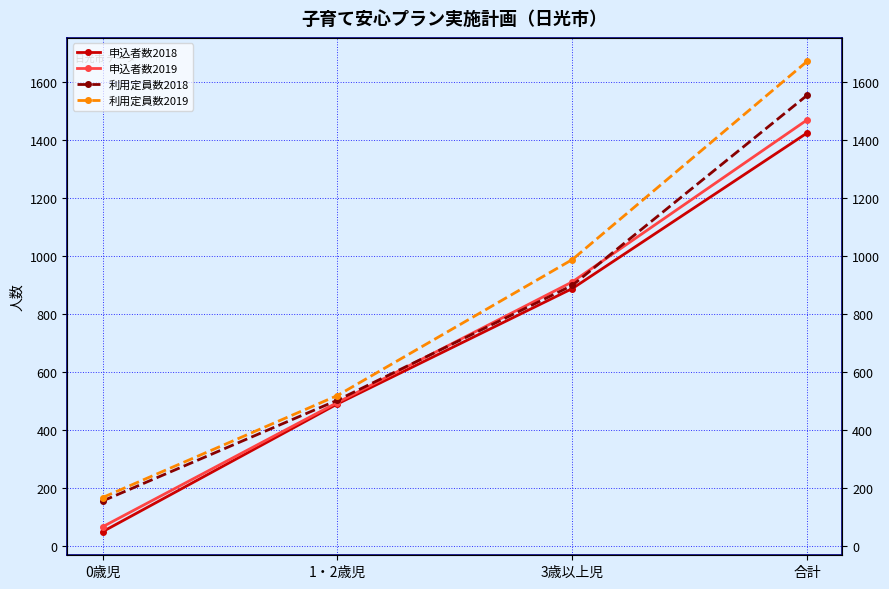

At 合計, list the series in order from smallest to largest.

申込者数2018, 申込者数2019, 利用定員数2018, 利用定員数2019